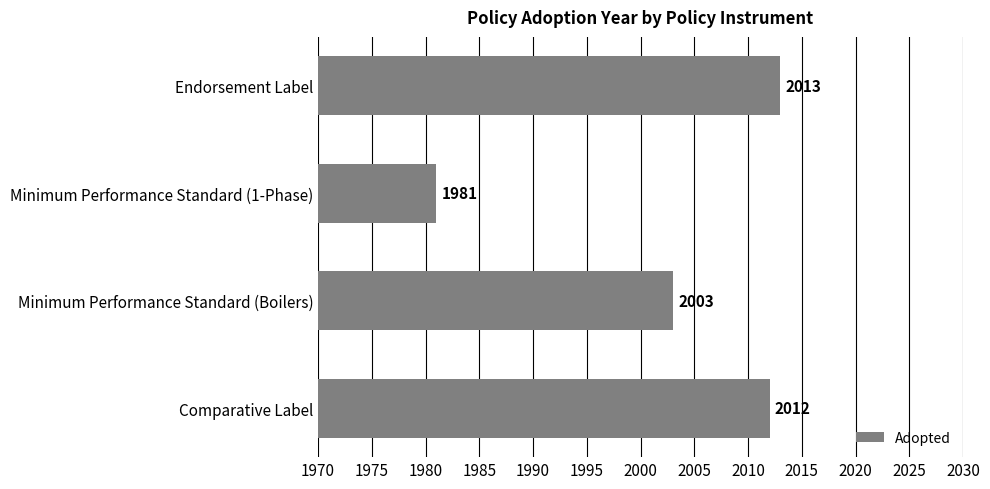

What is the difference between the second highest and minimum values?

31